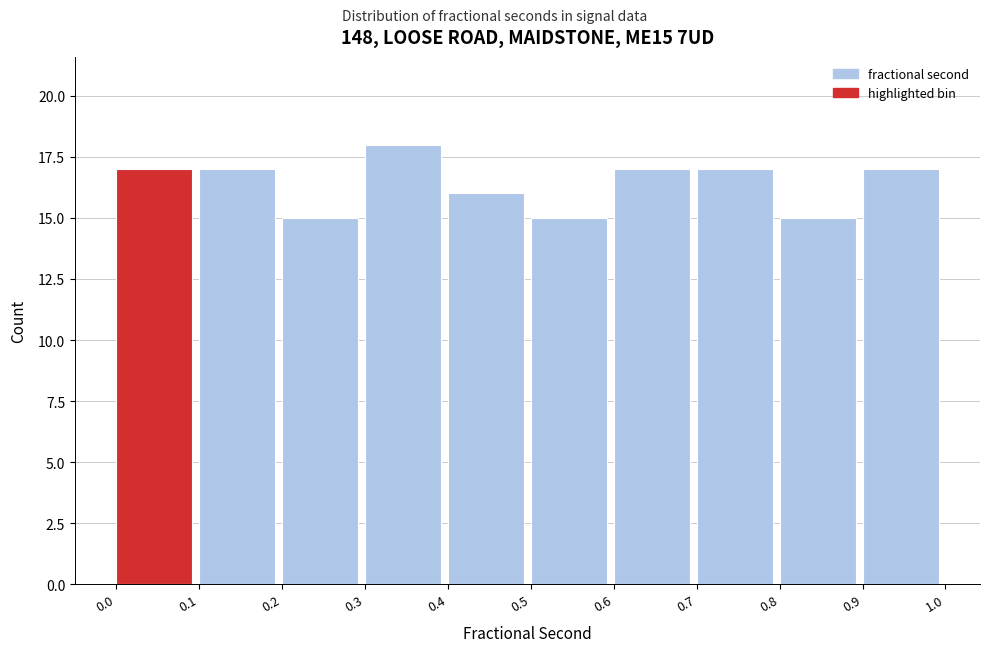

Reading left to right, list every bar in this chart as the range it spans on the x-axis followed by its height. The values are not printed on the chart, so give them approximately, as read against the axis.

0.0 to 0.1: 17
0.1 to 0.2: 17
0.2 to 0.3: 15
0.3 to 0.4: 18
0.4 to 0.5: 16
0.5 to 0.6: 15
0.6 to 0.7: 17
0.7 to 0.8: 17
0.8 to 0.9: 15
0.9 to 1.0: 17